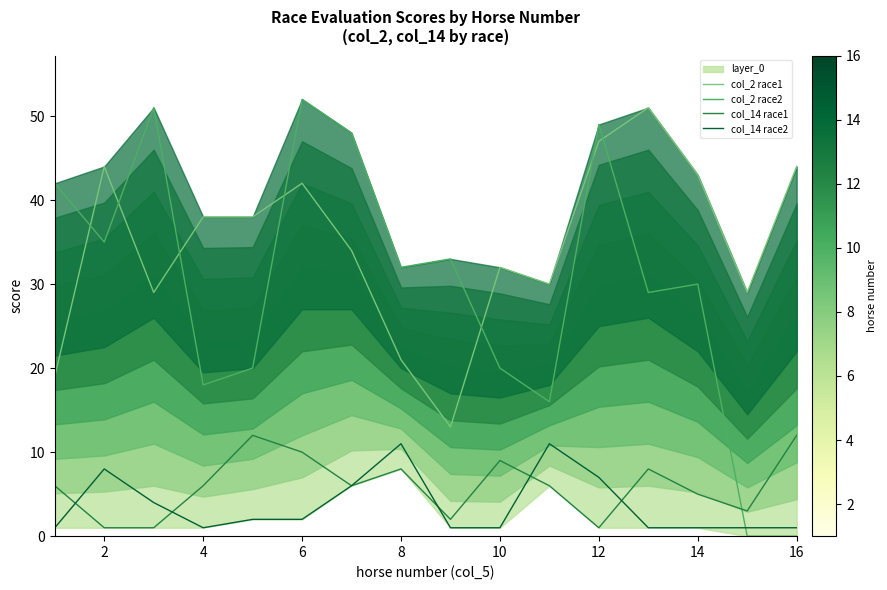

Is the value of col_14 race2 at 12 greater than the value of col_2 race2 at 10?

No